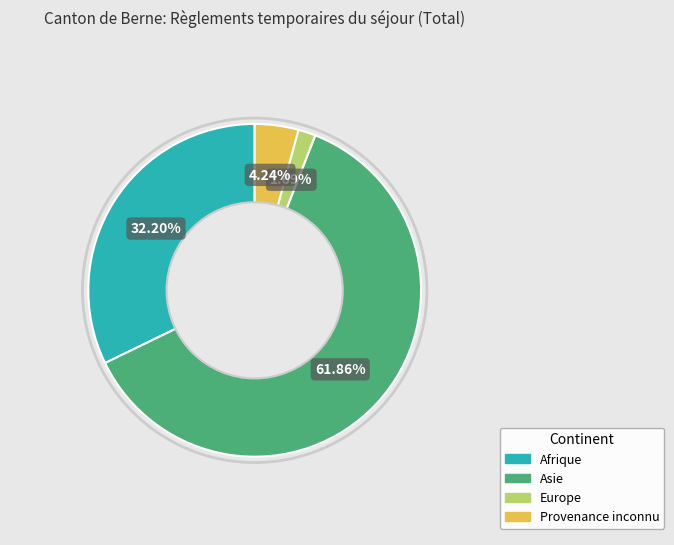

How many segments does this pie chart have?

4